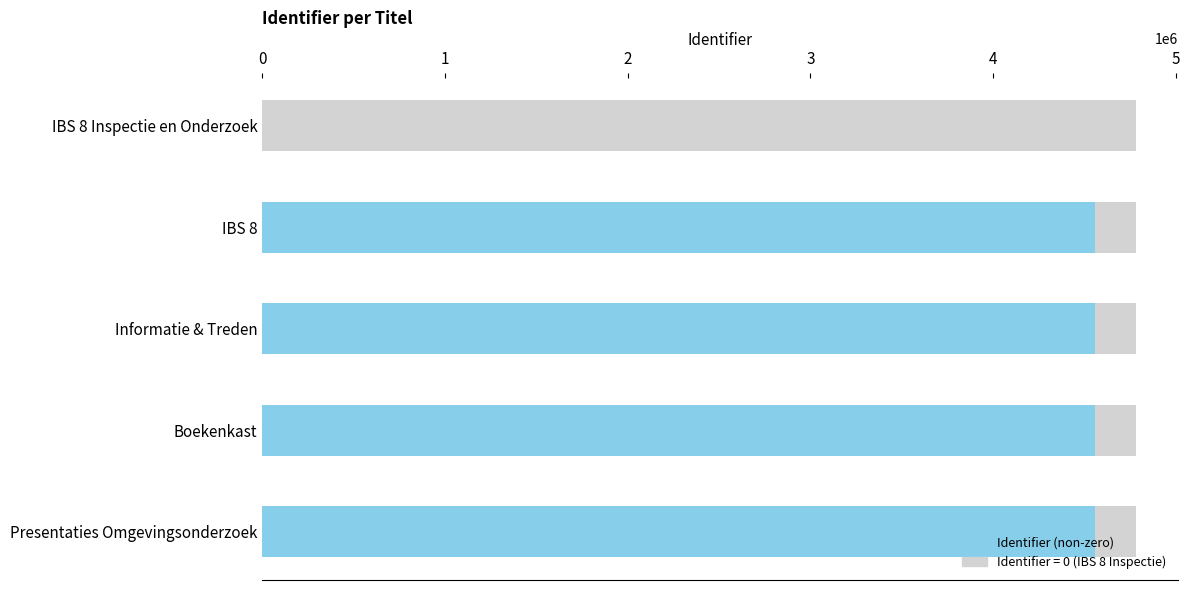

Rank the categories by value from lowest to highest.

IBS 8 Inspectie en Onderzoek, IBS 8, Informatie & Treden, Boekenkast, Presentaties Omgevingsonderzoek